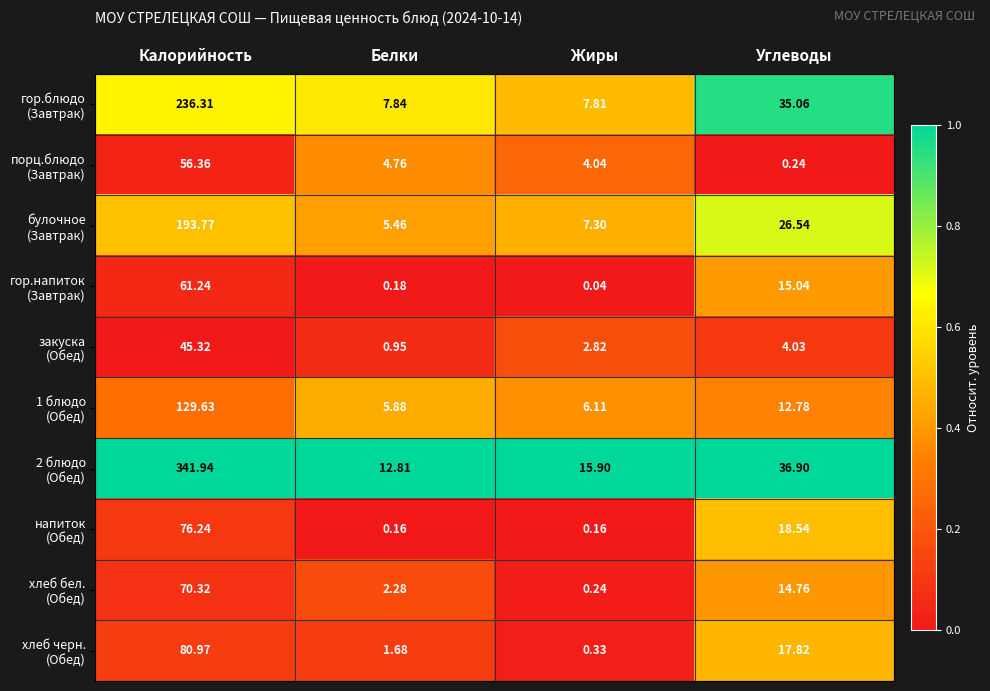

Which label corresponds to the largest value in the chart?

Калорийность